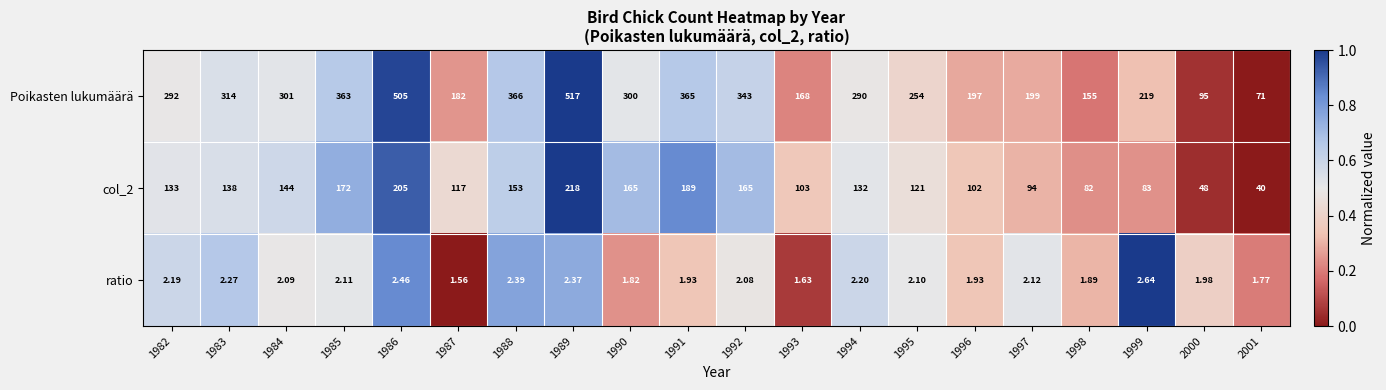

Is the value of ratio at 1988 greater than the value of col_2 at 1982?

No